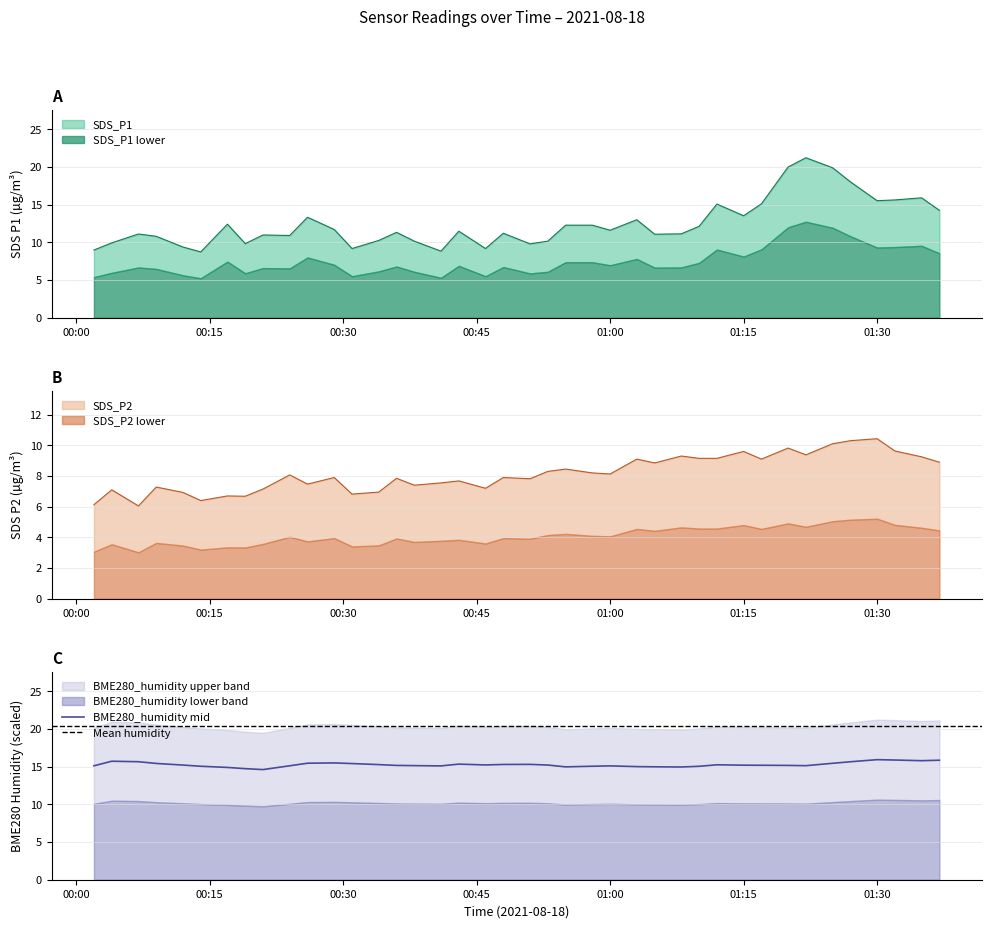

What is the label of the 28th point from the left?

2021/08/18 01:08